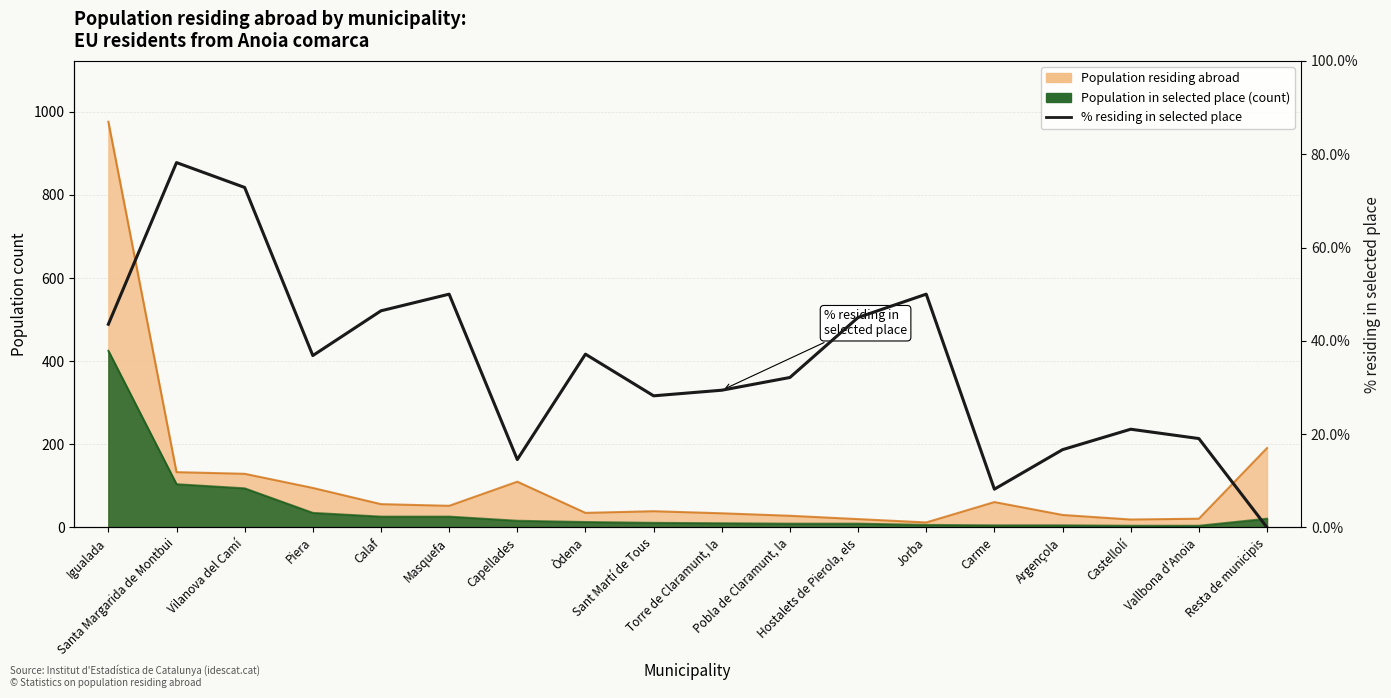

How many lines are shown in the chart?

1